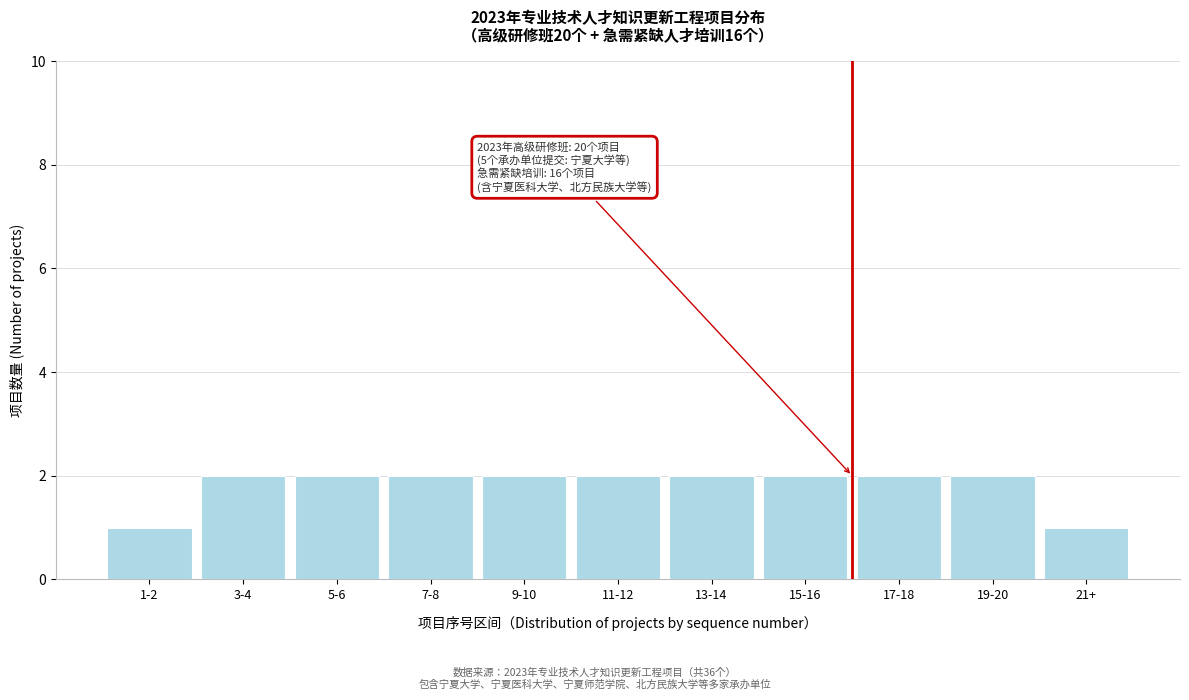

Reading left to right, list all the values displayed in this chart.

1	2	2	2	2	2	2	2	2	2	1